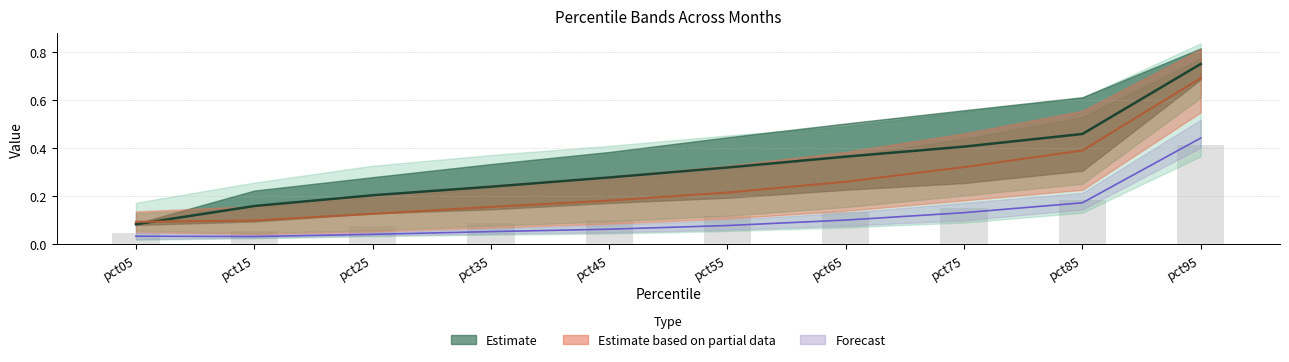

The value of Mar at pct65 is 0.2. True or false?

False